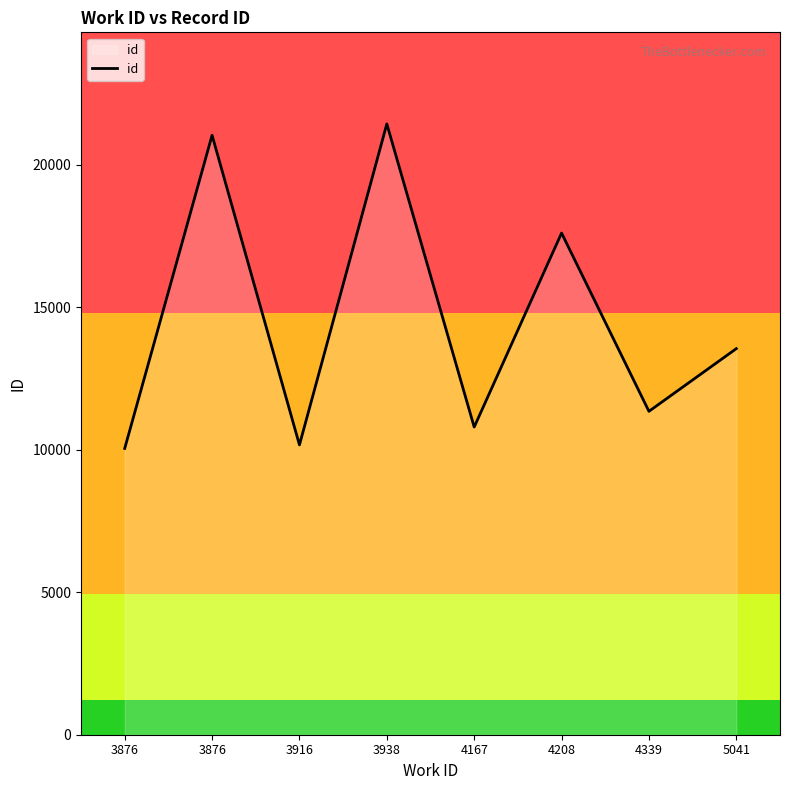

How many lines are shown in the chart?

1